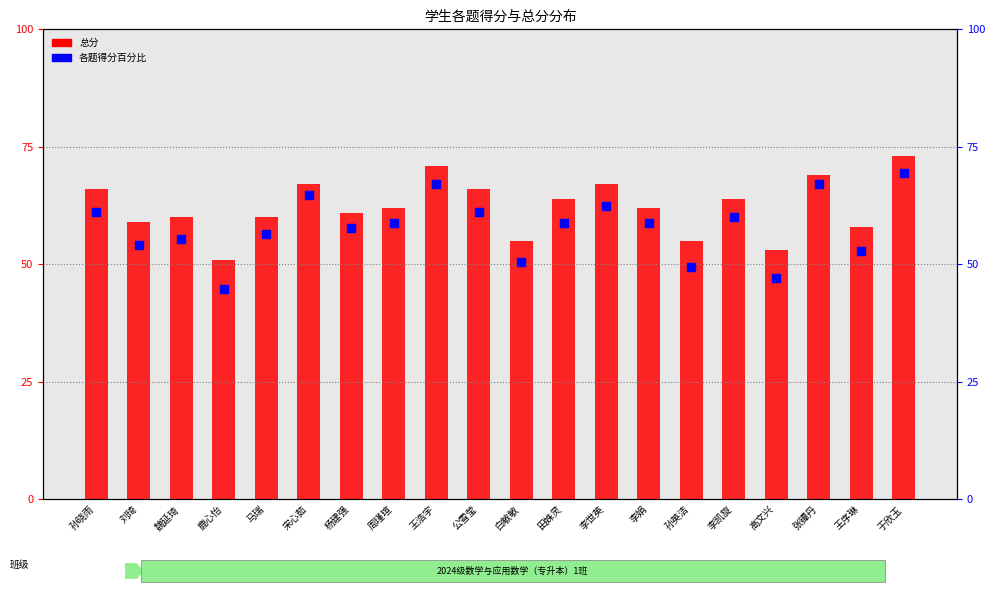

What is the total value across all series at 周瑾瑄?

120.8